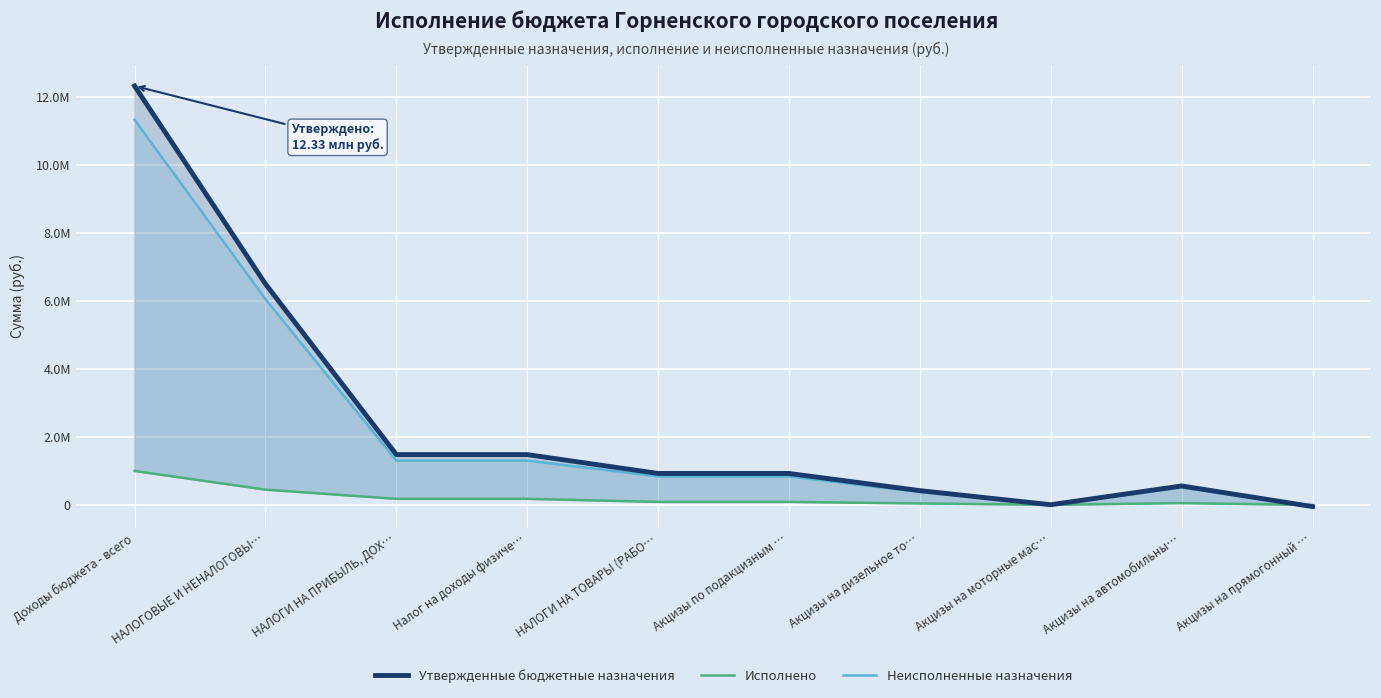

What is the total value across all series at Акцизы на дизельное то…?

834600.0